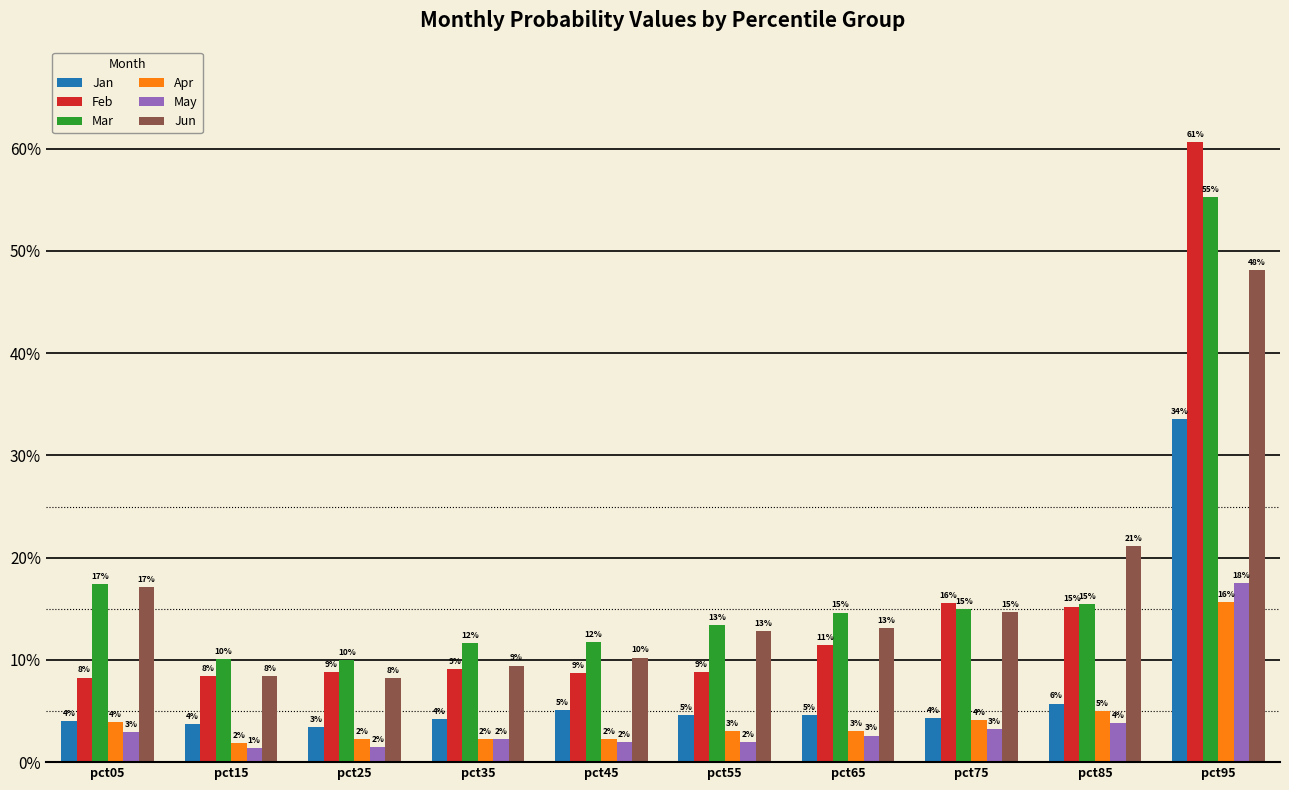

True or false: Mar has a value of 0.1 at pct85.

False